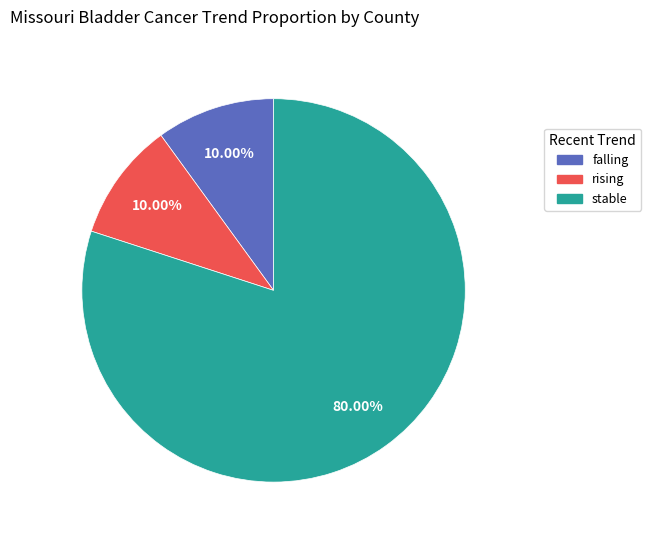

How many segments does this pie chart have?

3